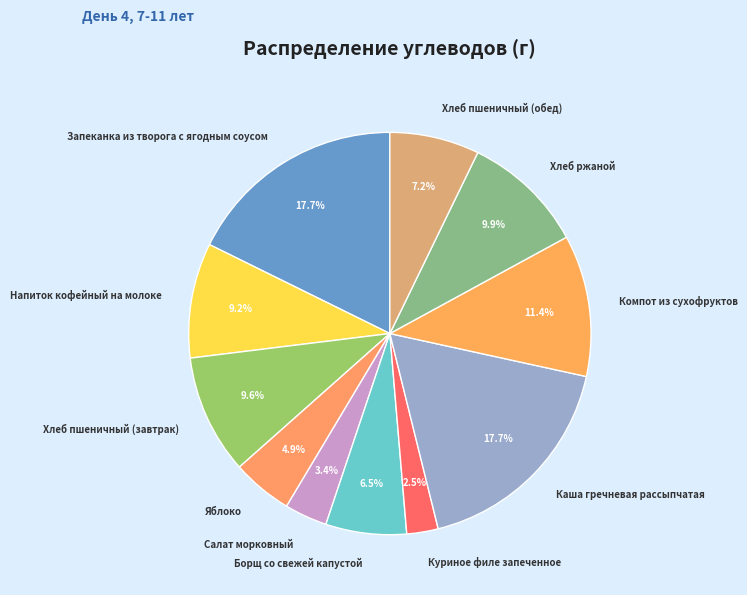

Do Компот из сухофруктов and Хлеб ржаной together represent more than half of the pie?

No